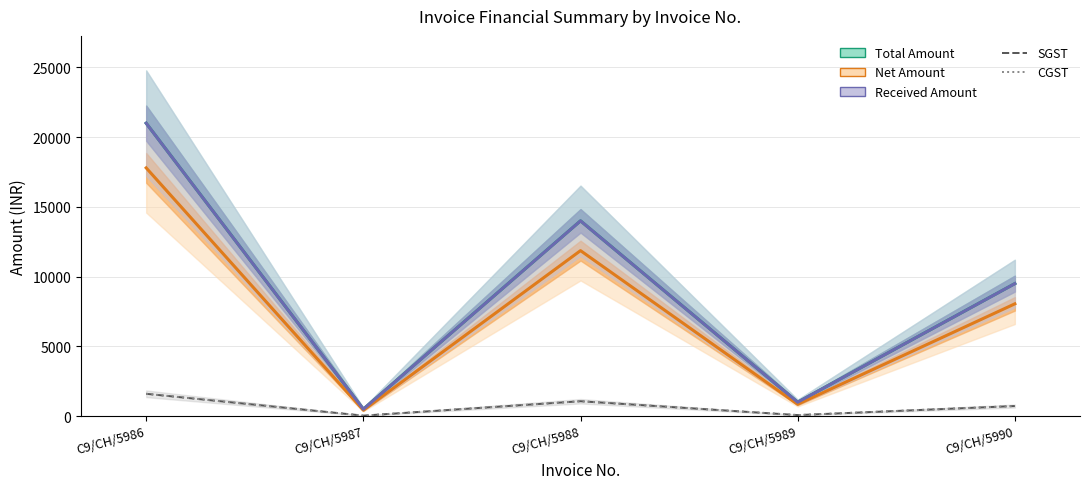

What is the minimum value for Total Amount?

500.0